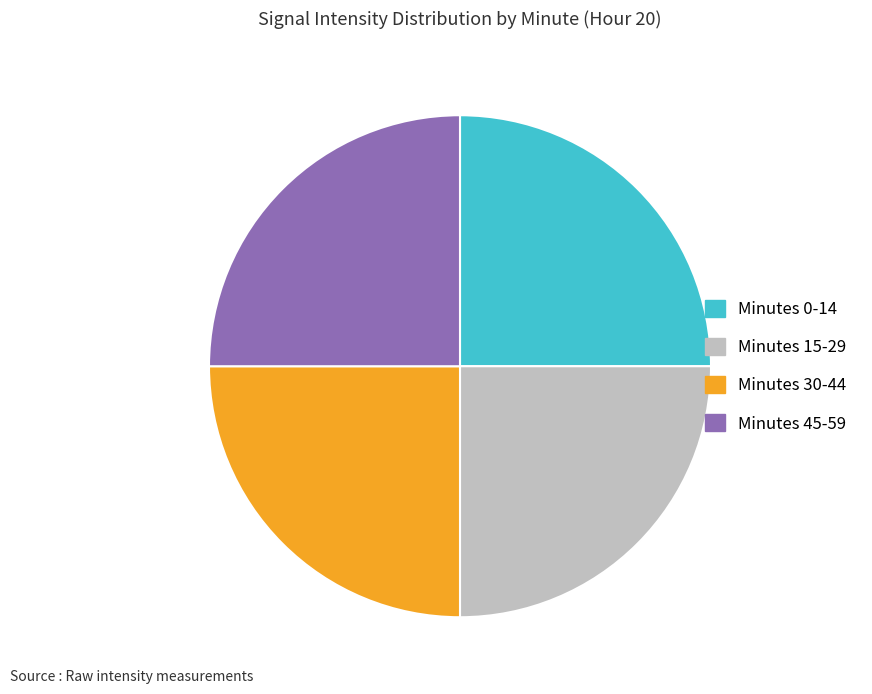

Is there a majority slice in this chart?

No